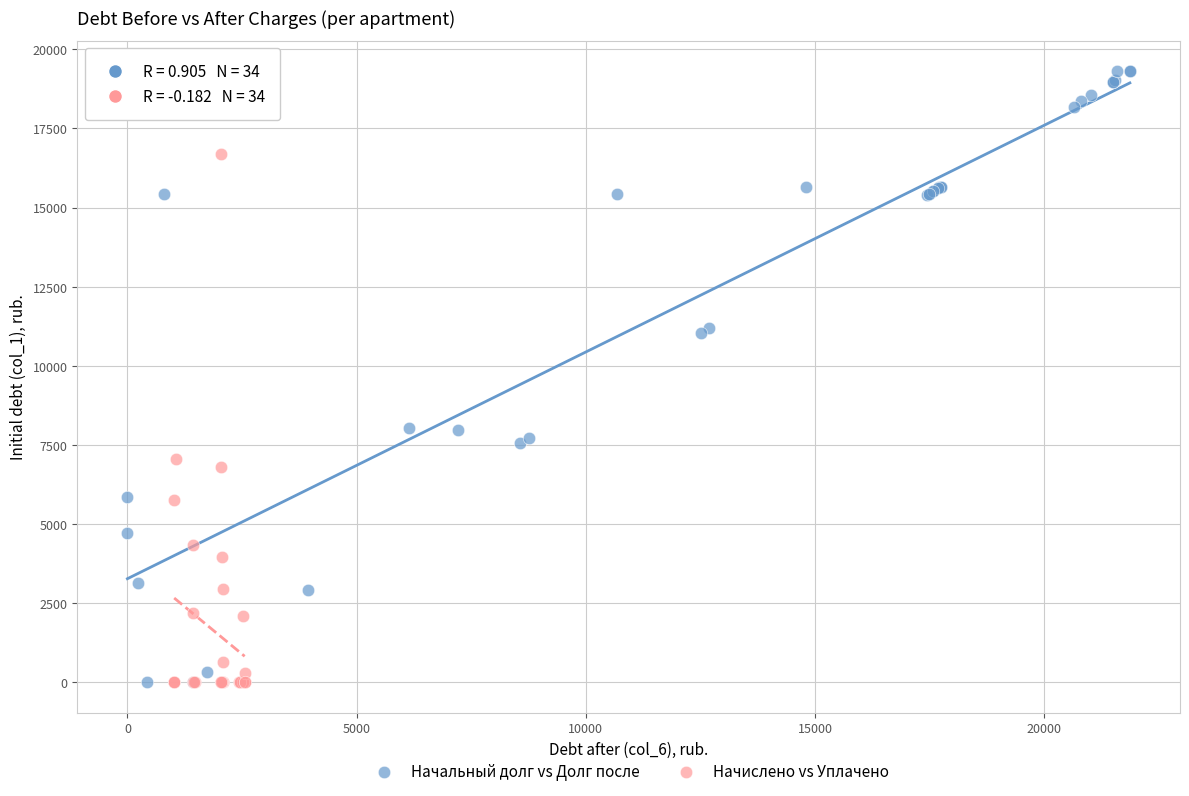

Which series has the largest Y range (max minus min)?

Начальный долг vs Долг после